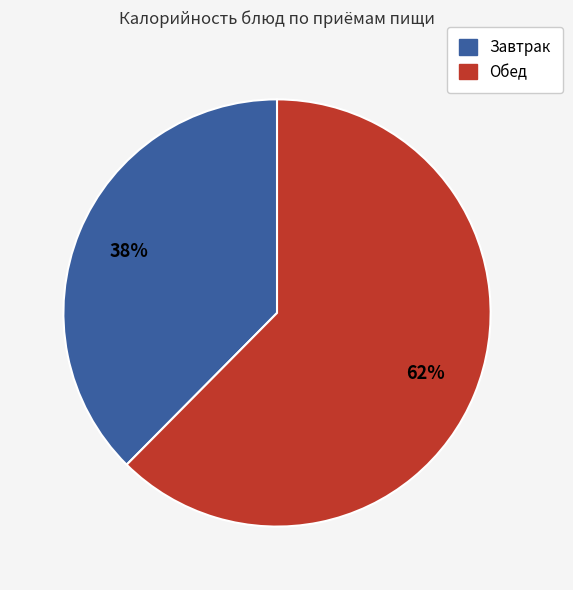

How many slices are in this pie chart?

2